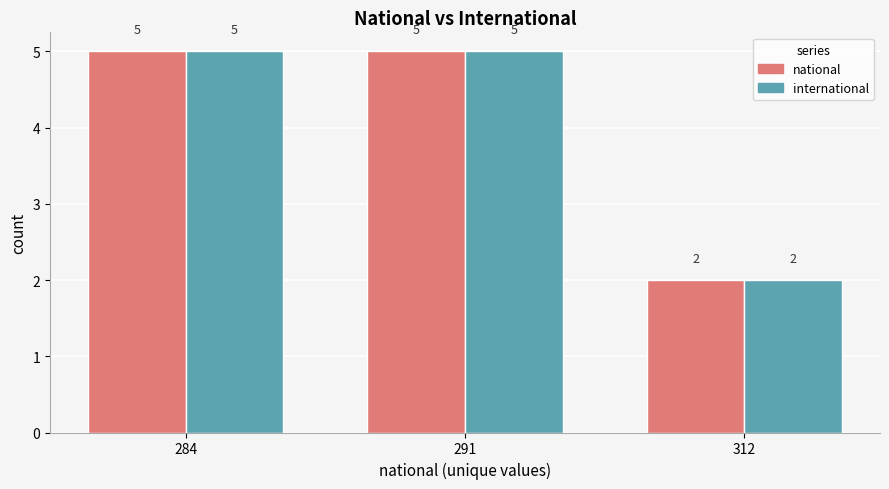

What is the minimum value shown in the chart?

2